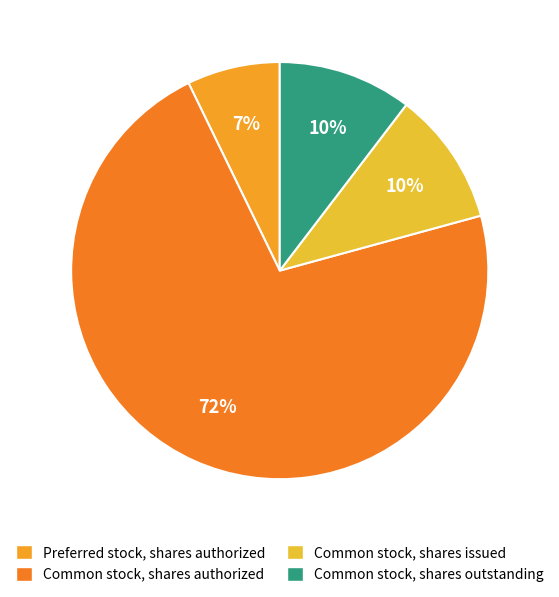

Combined, what portion of the pie is Preferred stock, shares authorized and Common stock, shares authorized?

79.2%